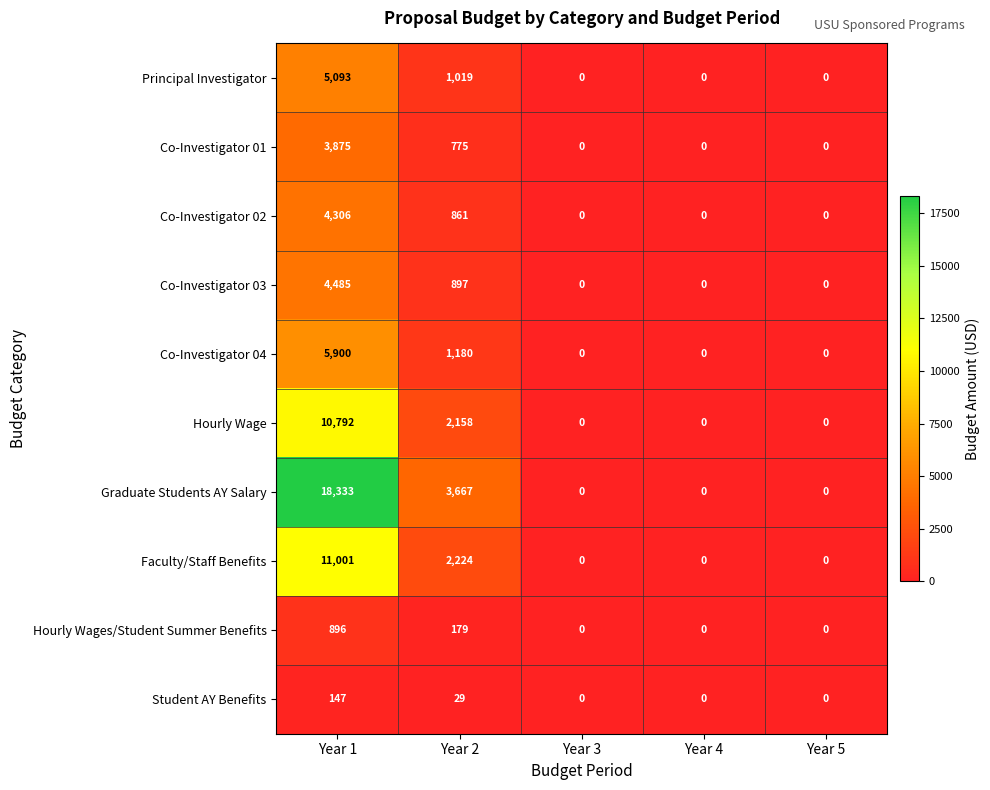

Which series has the largest total across all categories?

Graduate Students AY Salary